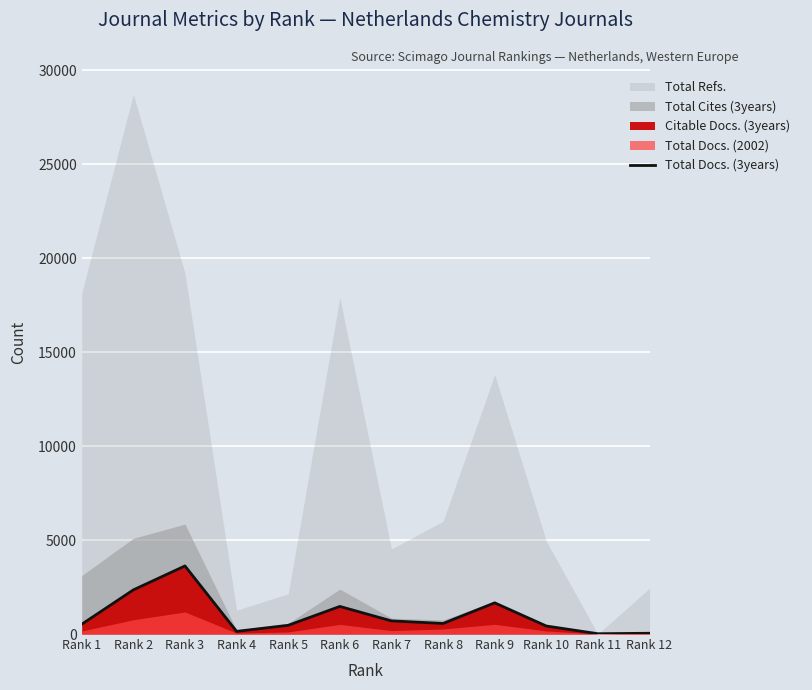

Between Rank 6 and Rank 11, which is larger?

Rank 6